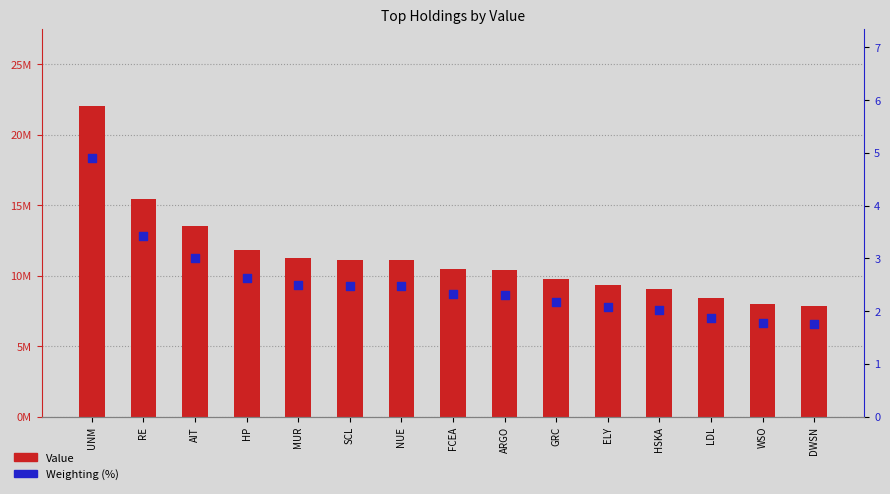

Which series contains the highest Y value?

Value